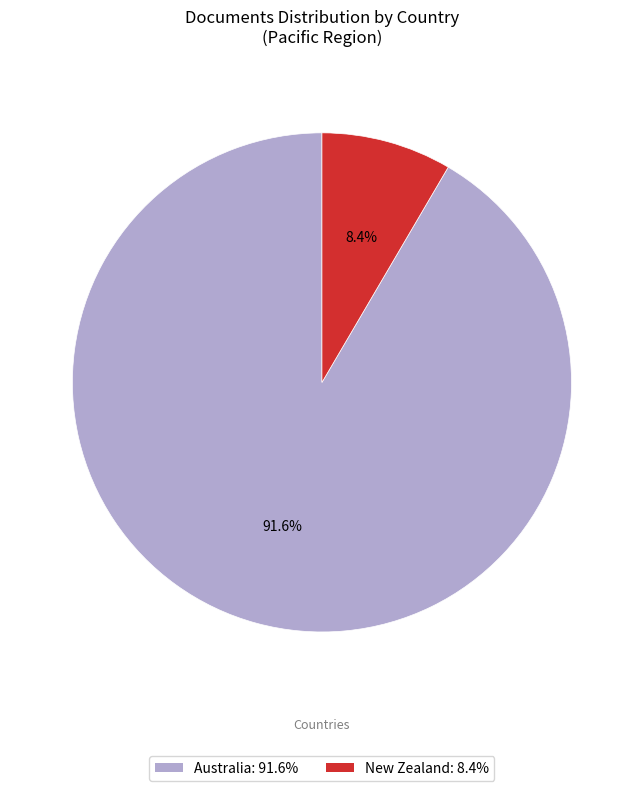

Which slice is the smallest?

New Zealand